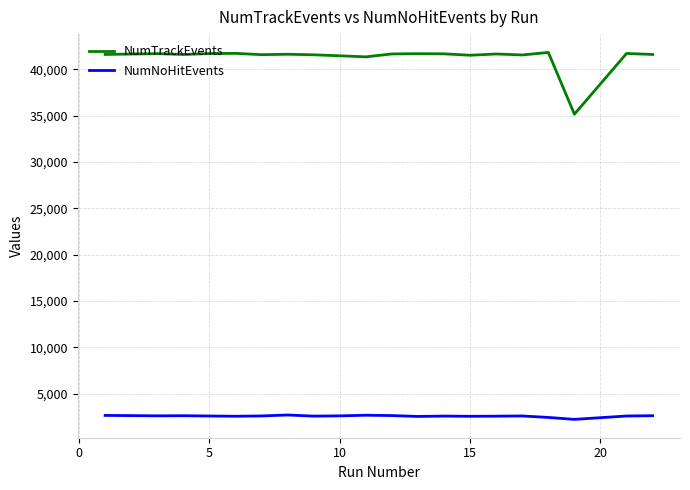

What are all the series names shown in the legend?

NumTrackEvents, NumNoHitEvents